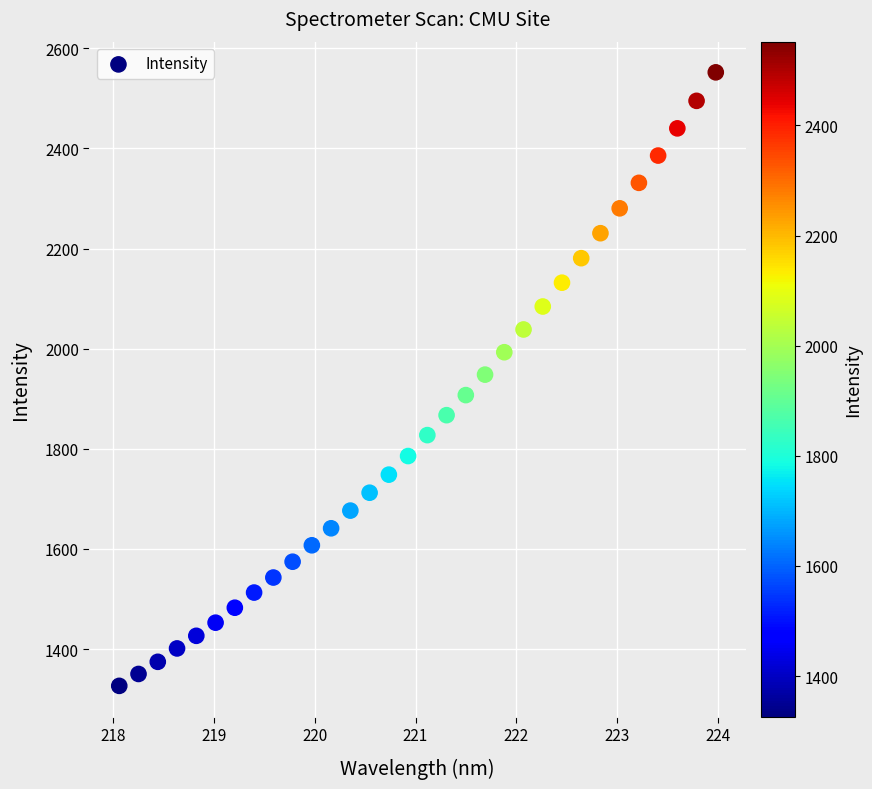

What is the range of X values (max minus min)?

5.9